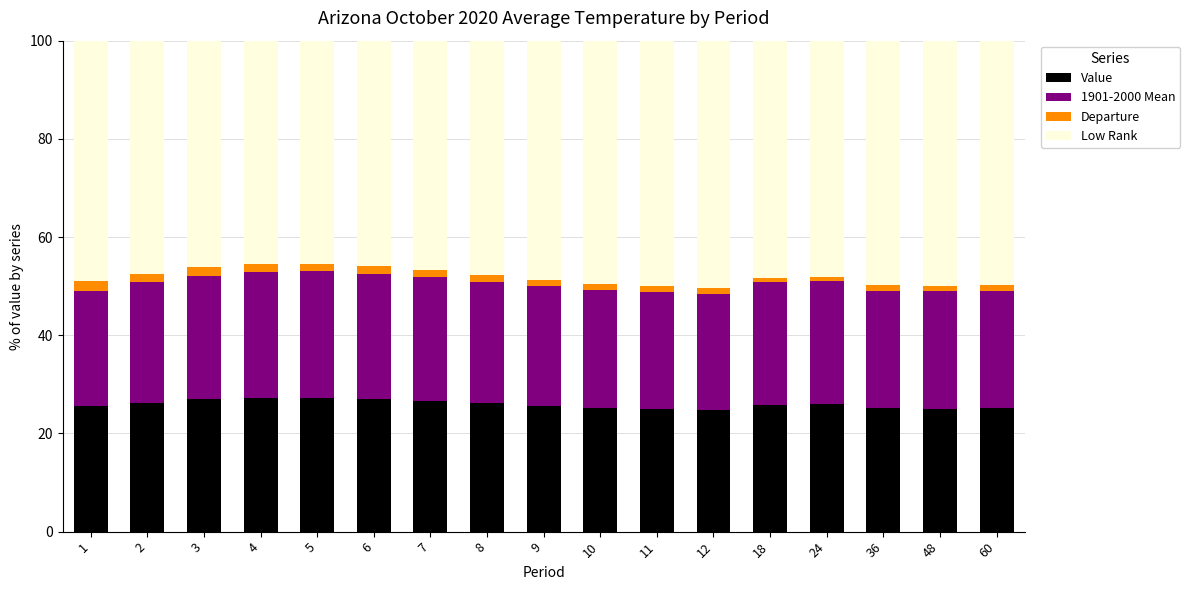

What is the maximum value for Value?

27.2